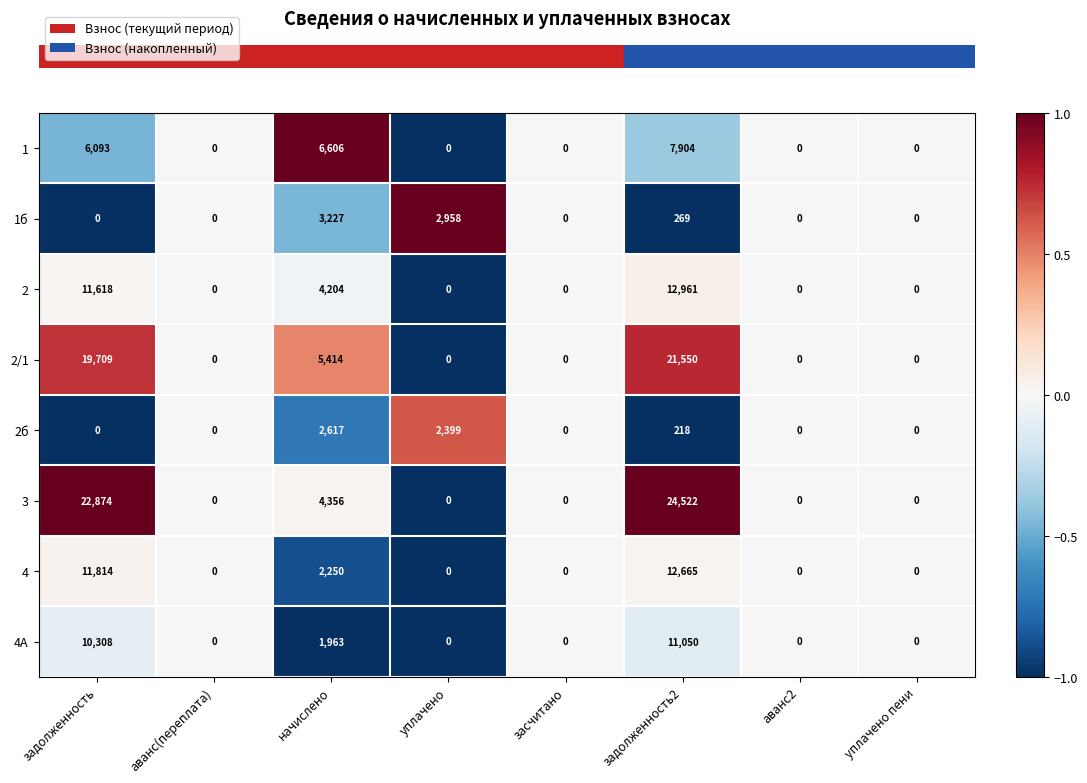

The 2/1 series shows 7609 at начислено. True or false?

False